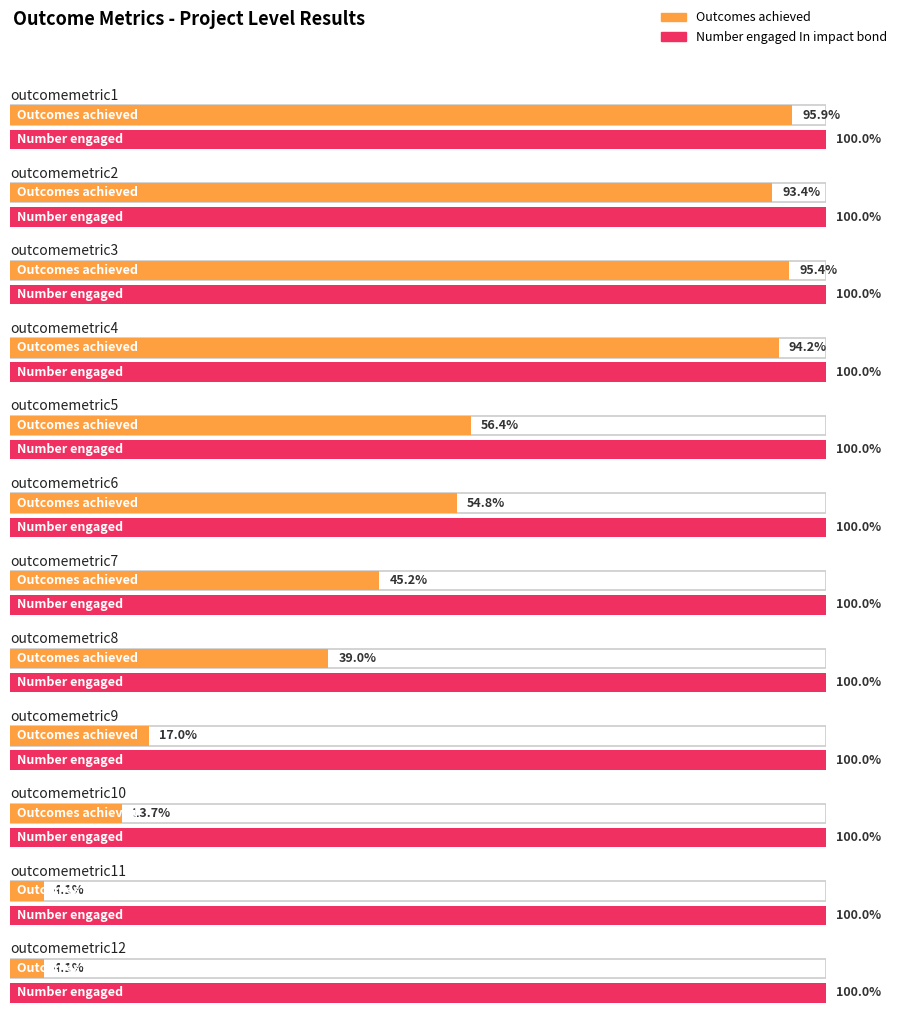

What are all the series names shown in the legend?

Outcomes achieved, Number engaged In impact bond